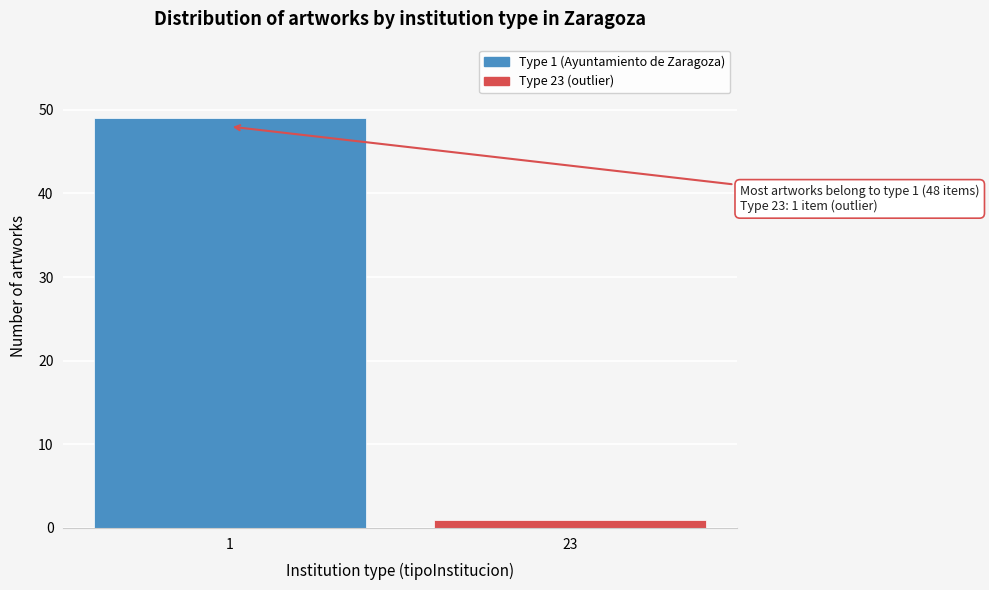

Reading left to right, transcribe all the data shown in this chart.

1=49	23=1